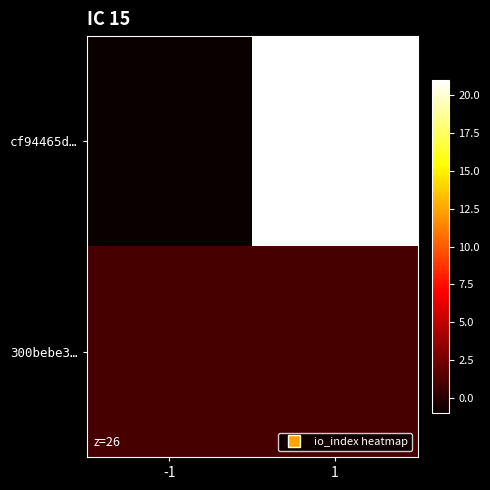

What is the spread (max minus min) of values at -1?

2